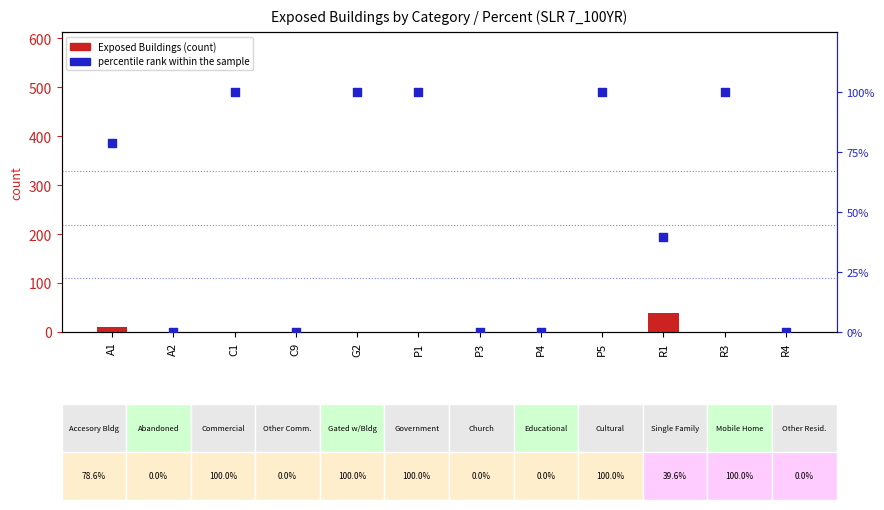

Which series has the largest Y range (max minus min)?

percentile rank within the sample